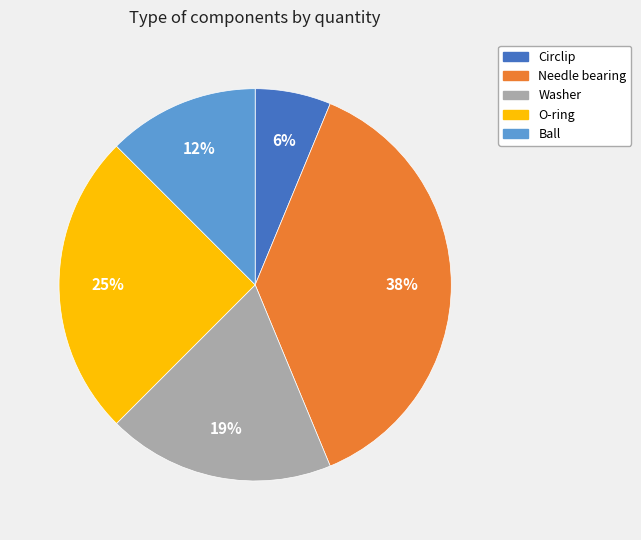

Rank the categories by value from lowest to highest.

Circlip, Ball, Washer, O-ring, Needle bearing